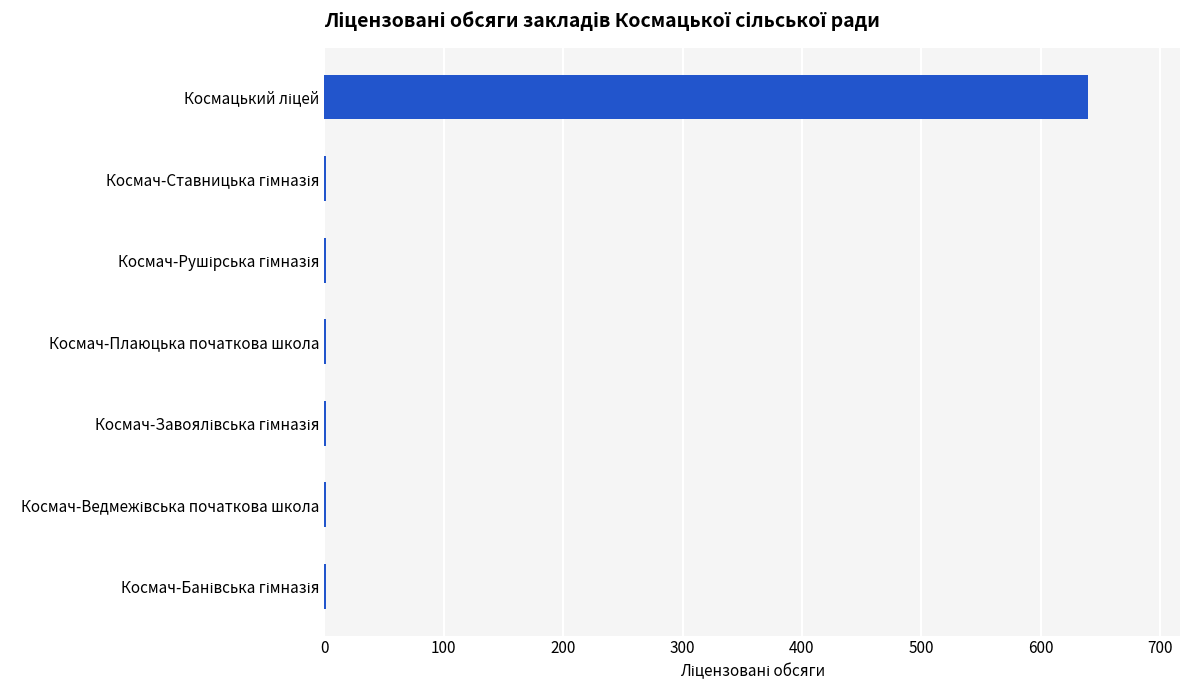

What is the sum of all values?

646